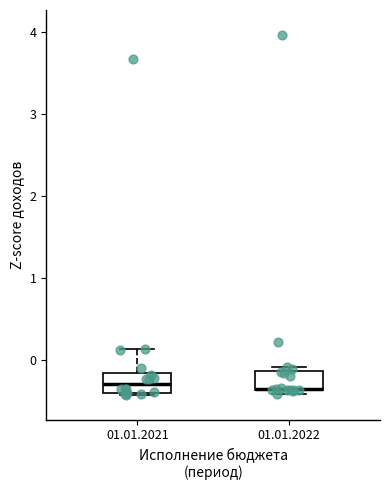

Reading left to right, read every box against the y-axis: the position of its median line, the range the box covers, and the ends of its whiskers. The values are not printed on the chart, so give them approximately, as read against the axis.

01.01.2021: median -0.3, box -0.4 to -0.2, whiskers -0.4 to 0.1
01.01.2022: median -0.4 (drawn on the box's lower edge), box -0.4 to -0.1, whiskers -0.4 (just below the box's lower edge) to -0.1 (just above the box's upper edge)